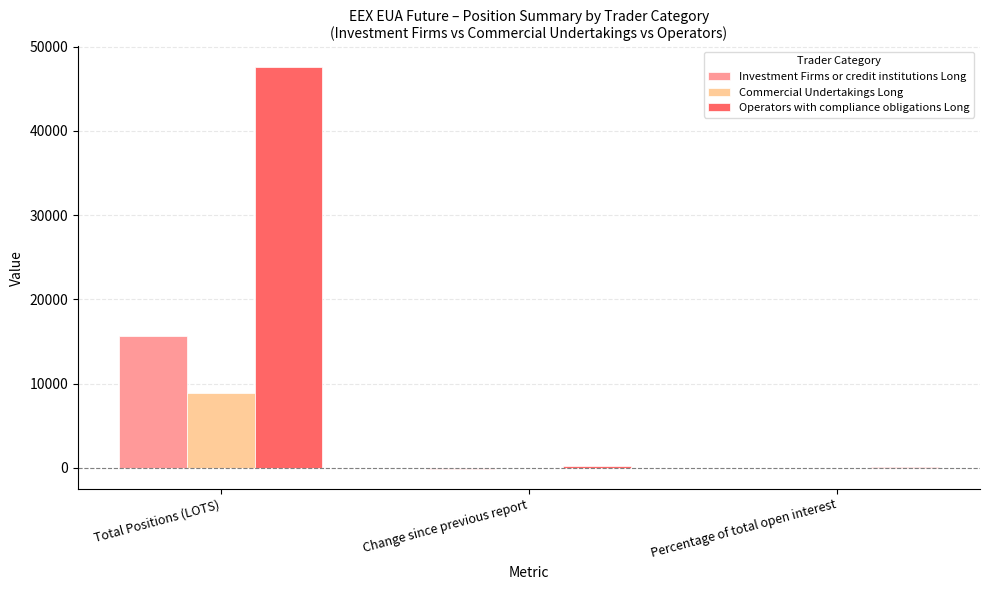

Which series changed the most between Total Positions (LOTS) and Change since previous report?

Operators with compliance obligations Long